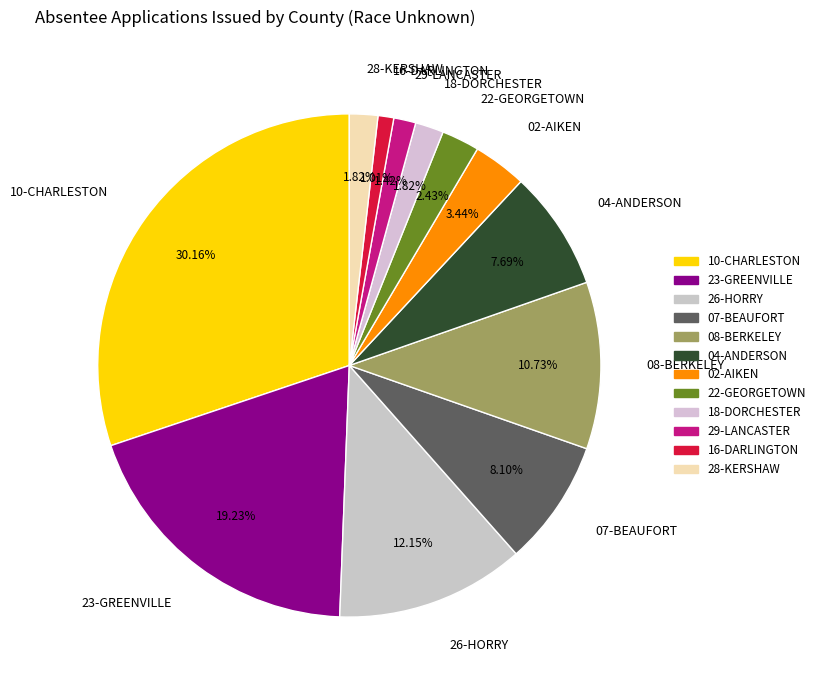

What is the ratio of the value at 23-GREENVILLE to the value at 22-GEORGETOWN?

7.9